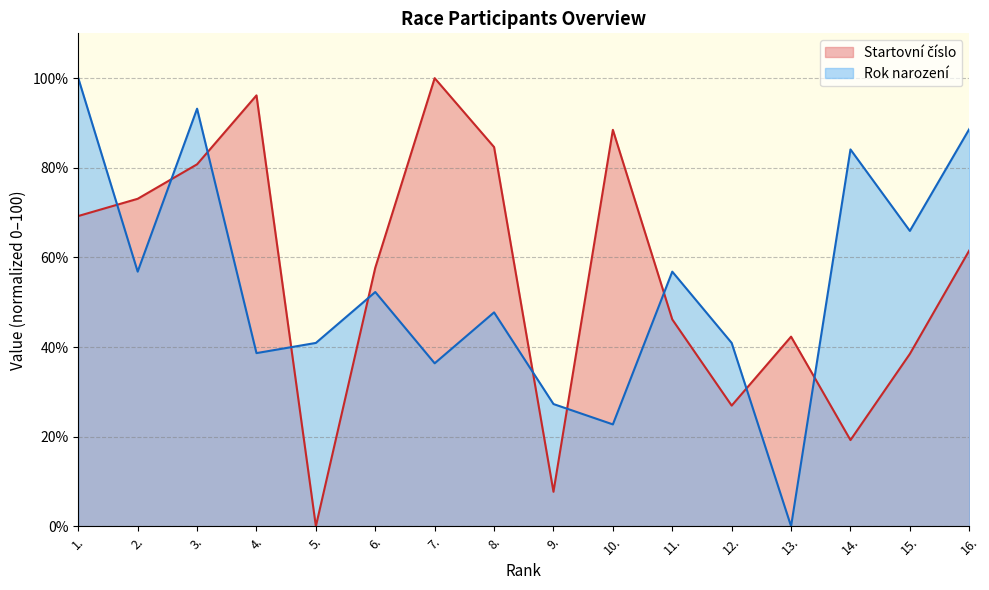

What is the value of the Startovní číslo point at the 11th from the left?

46.2